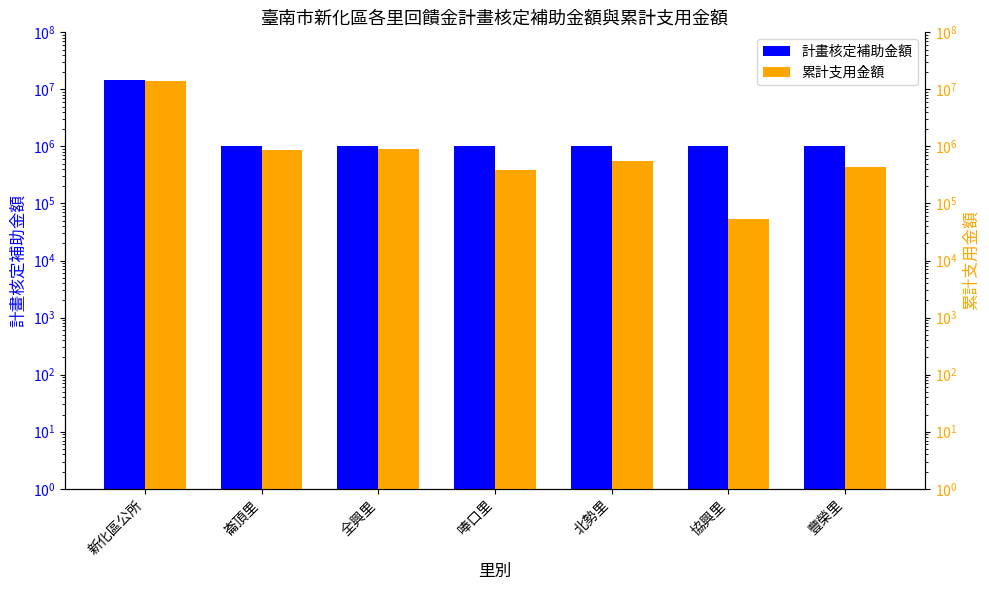

Reading left to right, transcribe all the data shown in this chart.

計畫核定補助金額: 14553812	1000000	1000000	1000000	1000000	1000000	1000000
累計支用金額: 13898300	872577	885675	381615	545316	52518	438872